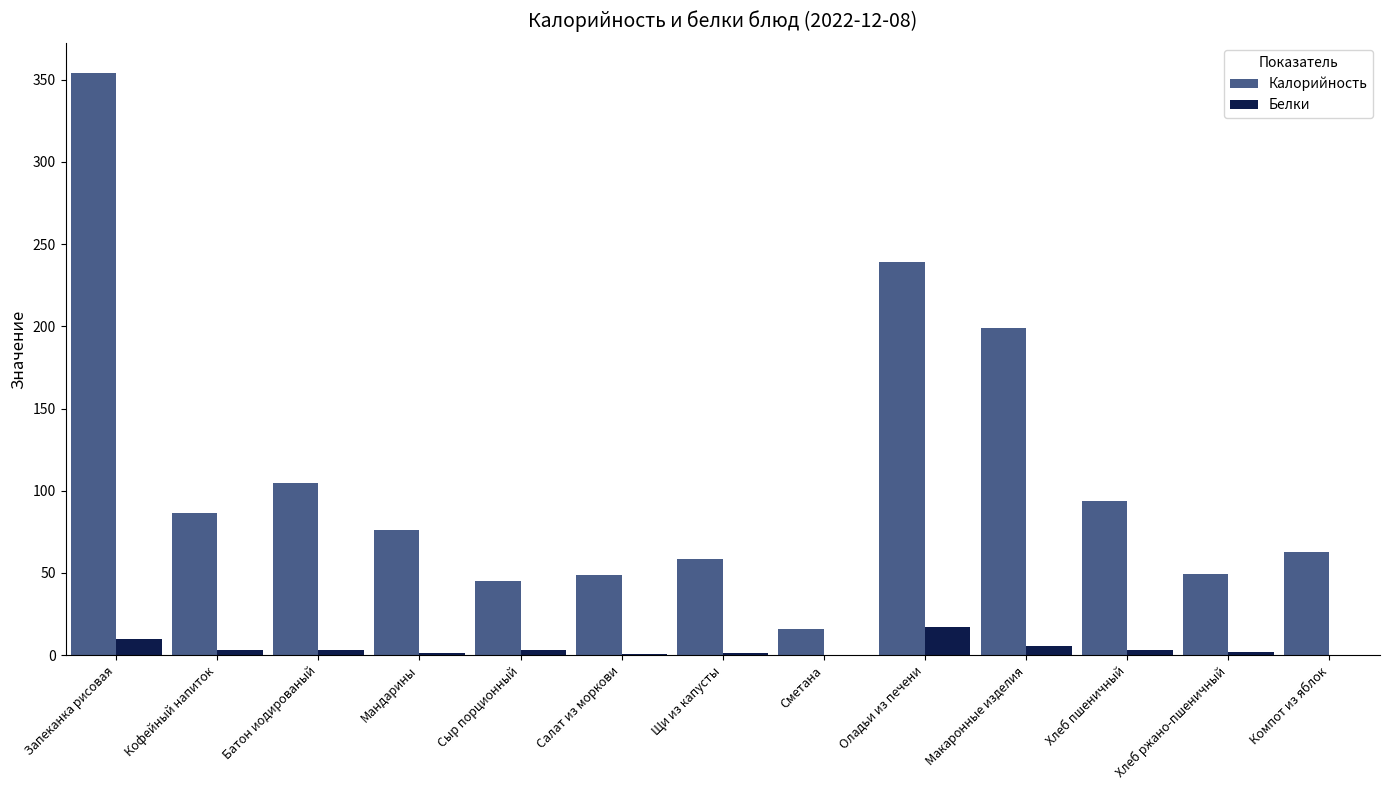

What is the sum of the Калорийность values at Компот из яблок and Запеканка рисовая?

416.8